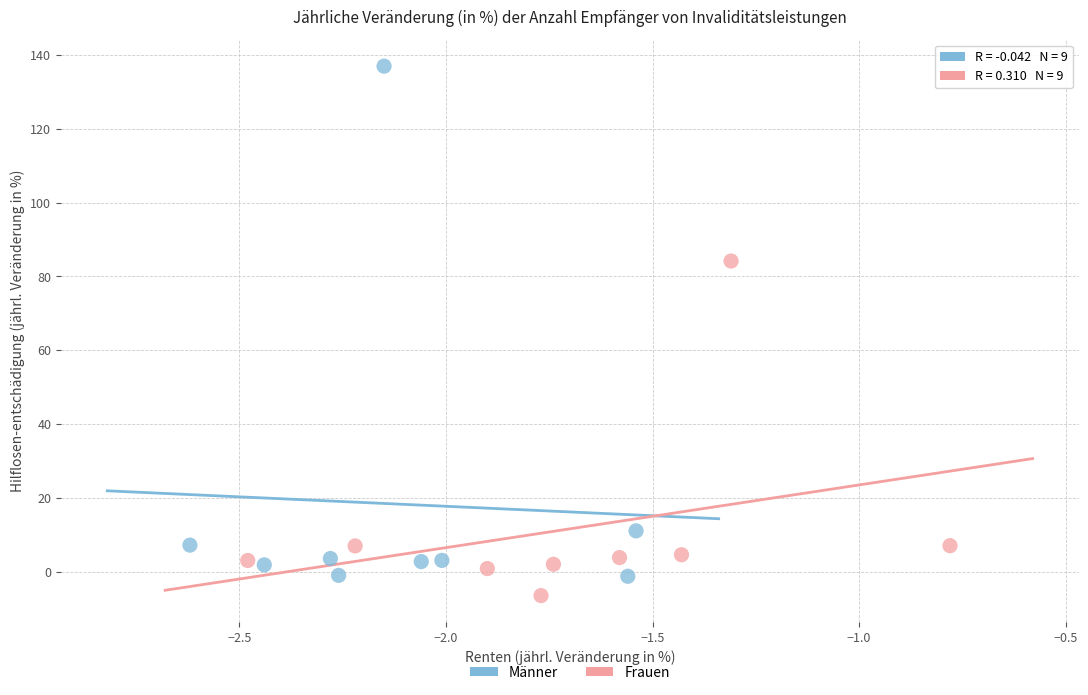

Which series reaches the maximum Y coordinate?

Männer